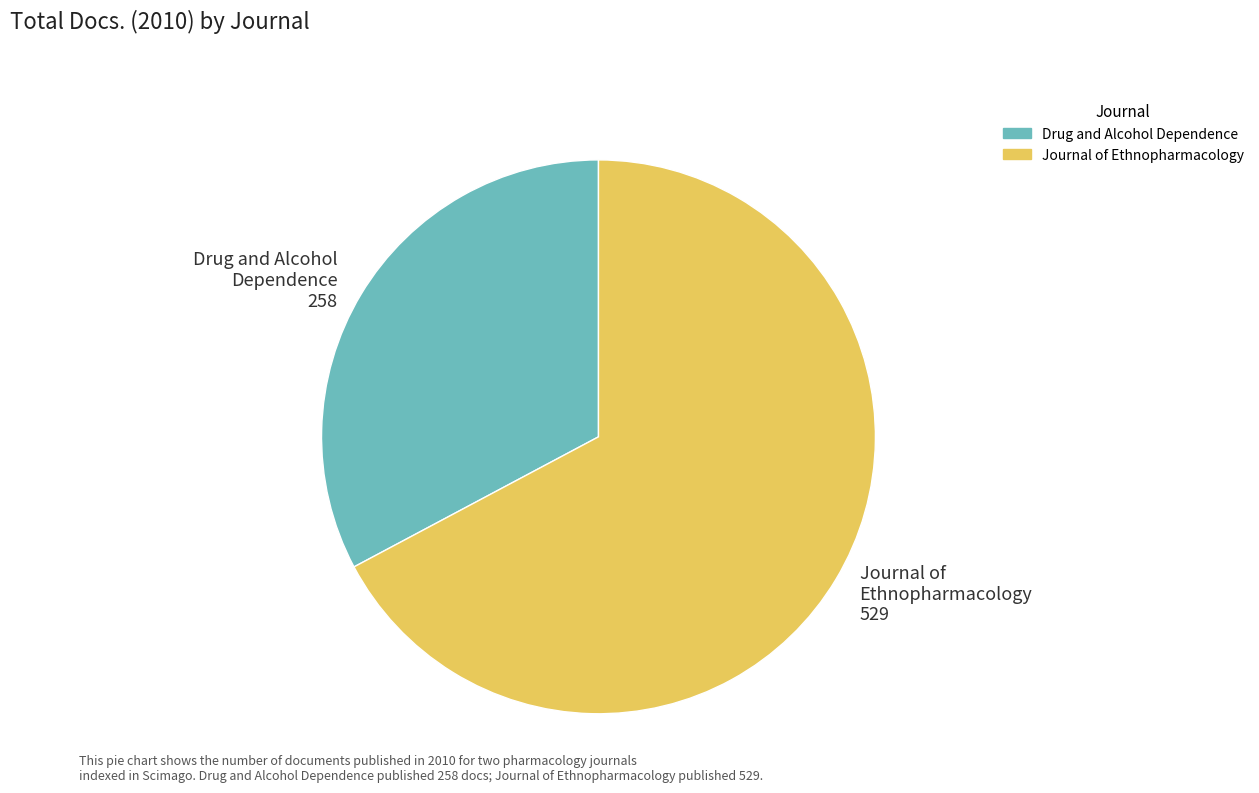

Which category has the biggest portion of the pie?

Journal of Ethnopharmacology